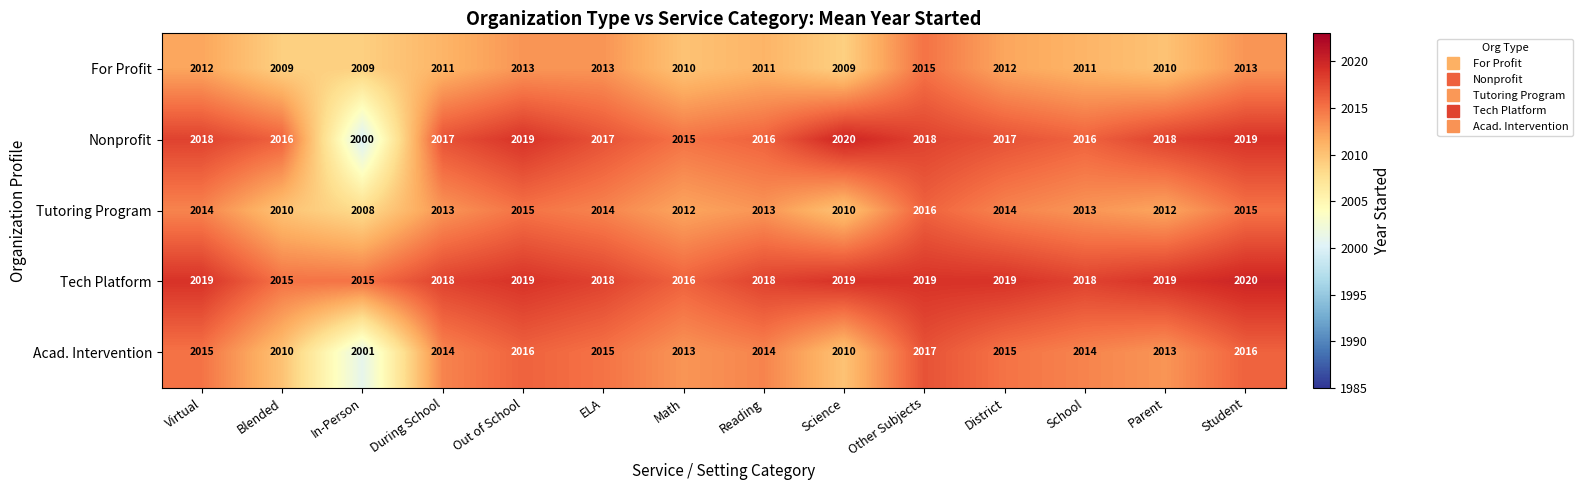

What is the difference between the second highest and second lowest values in the Nonprofit series?

4